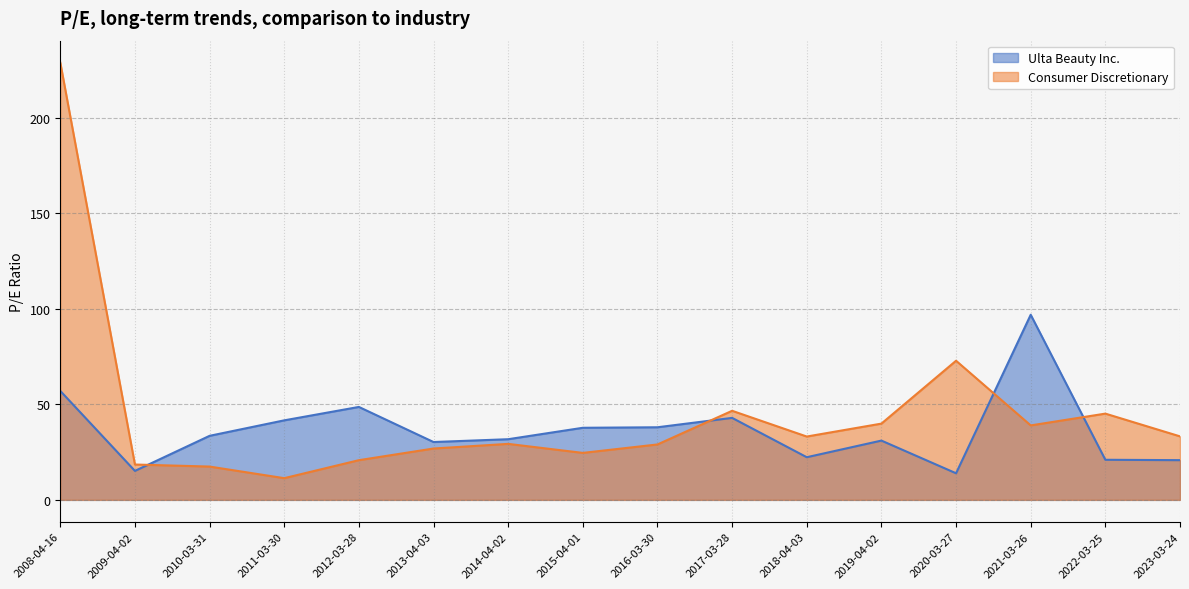

Between 2012-03-28 and 2022-03-25, which is larger?

2012-03-28